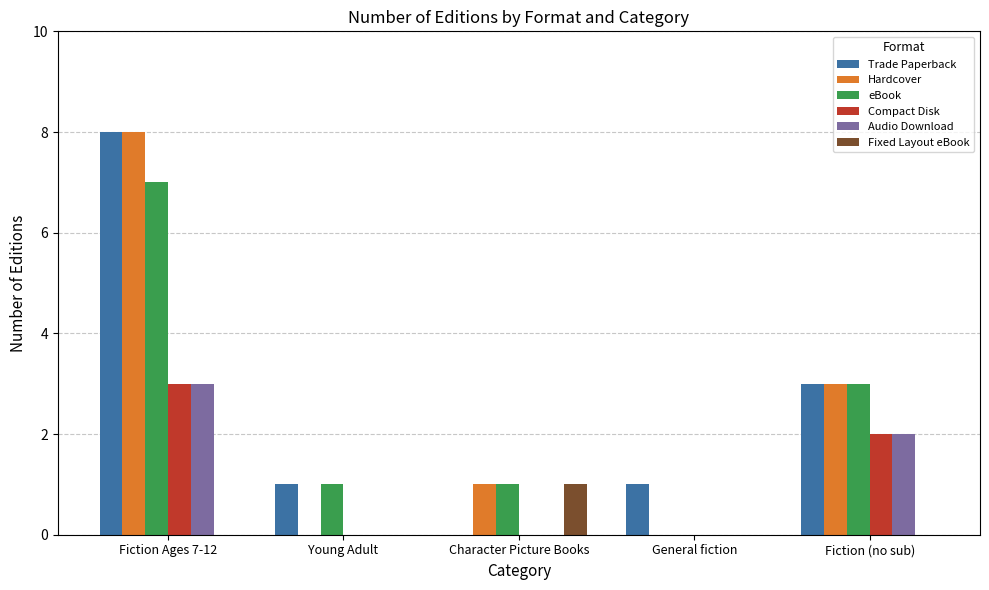

Which series has the largest total across all categories?

Trade Paperback